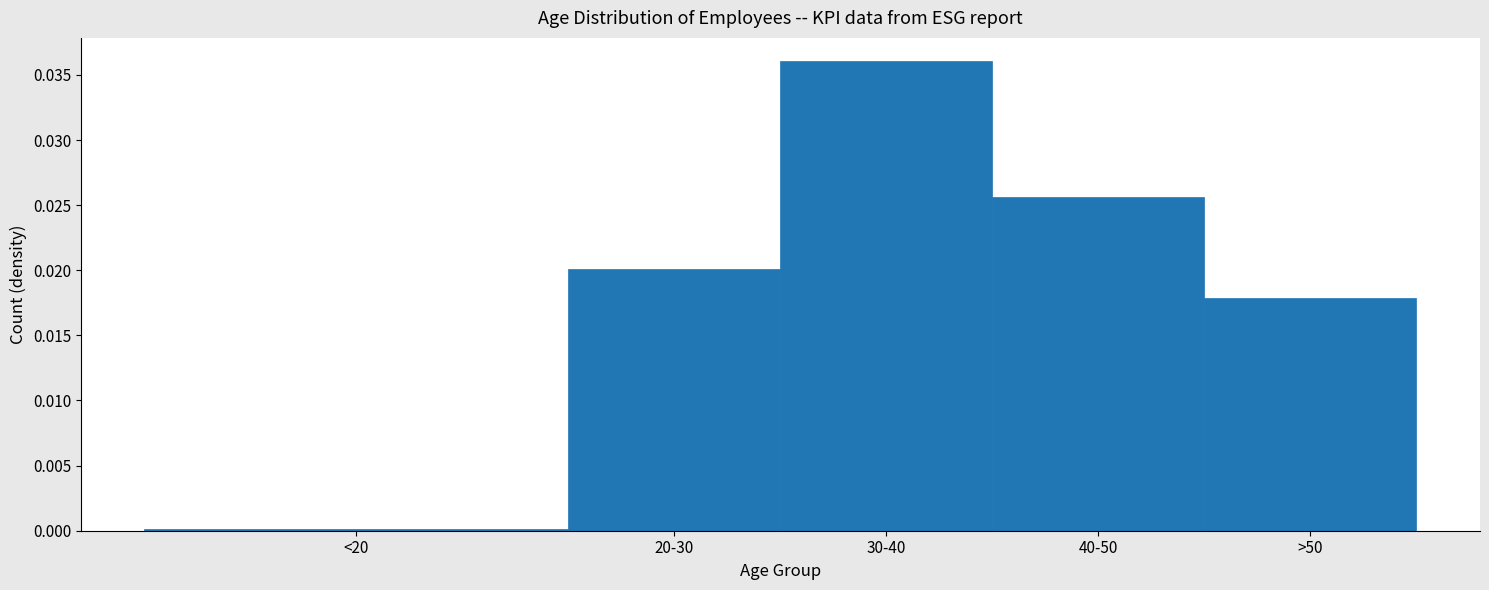

What is the label of the 2nd bar from the left?

20-30